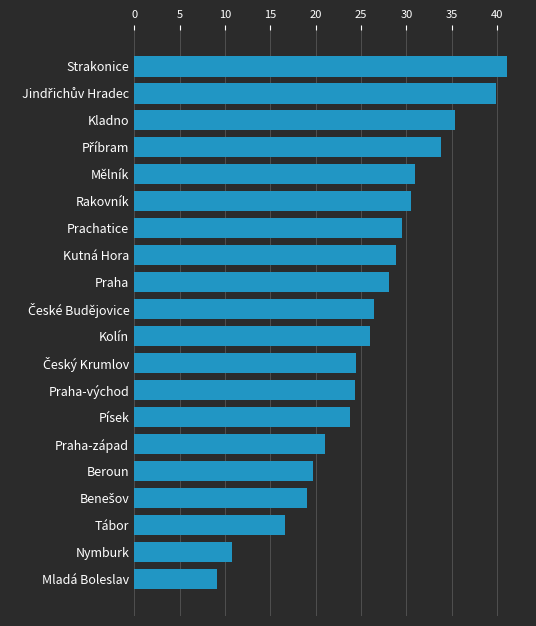

Approximately how many times larger is the value at Písek compared to Nymburk?

2.2